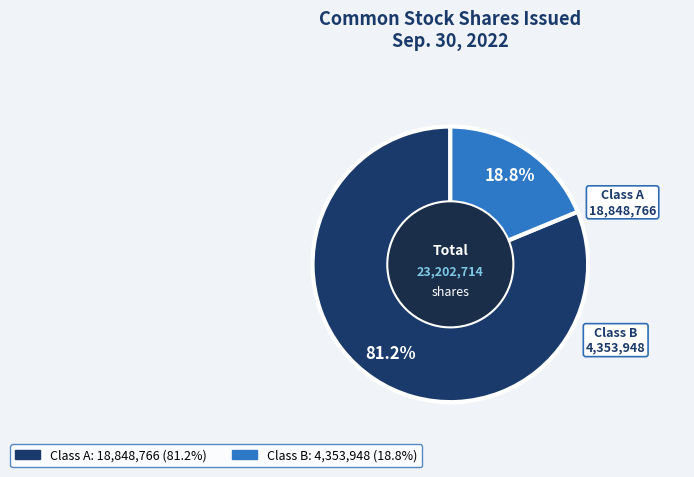

Is there any slice that represents more than half of the pie?

Yes